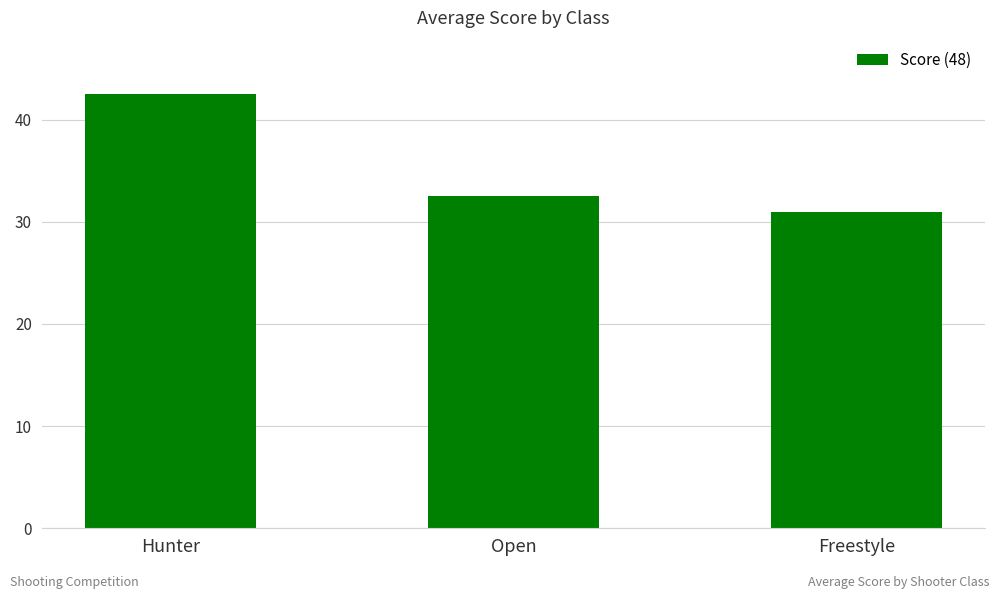

Rank the categories by value from highest to lowest.

Hunter, Open, Freestyle